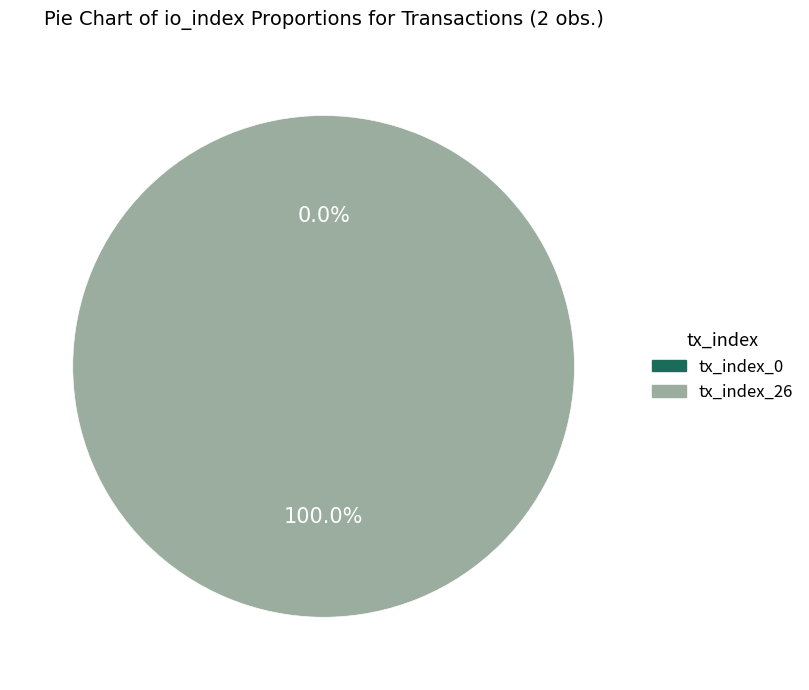

The tx_index_0 slice represents 1% of the pie. True or false?

False